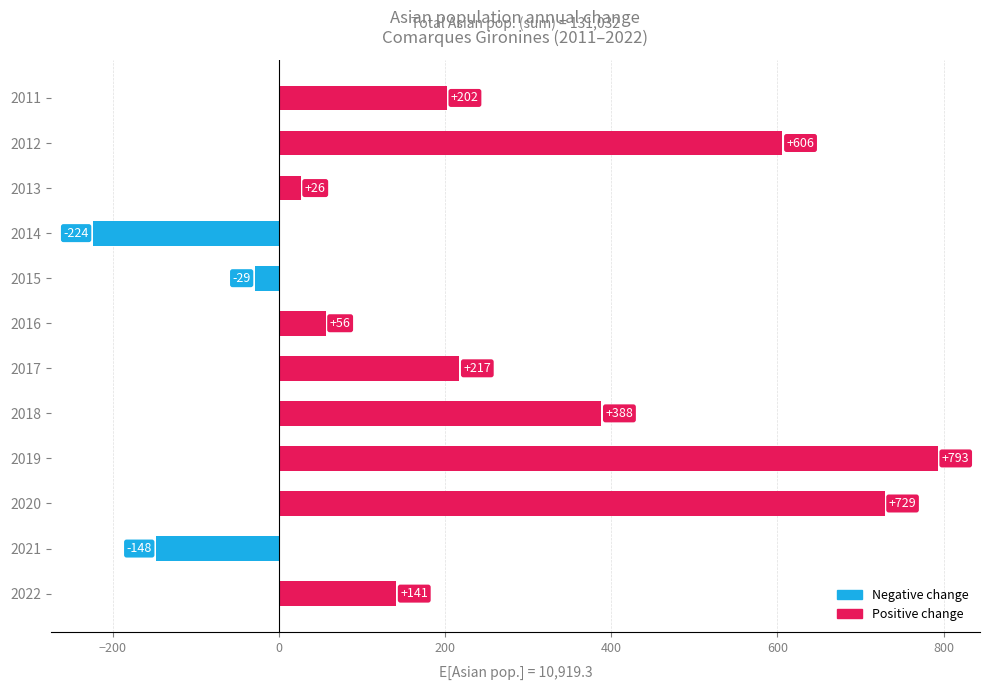

Reading left to right, what are all the values shown in this chart?

Positive change: 141	0	729	793	388	217	56	0	0	26	606	202
Negative change: 0	-148	0	0	0	0	0	-29	-224	0	0	0